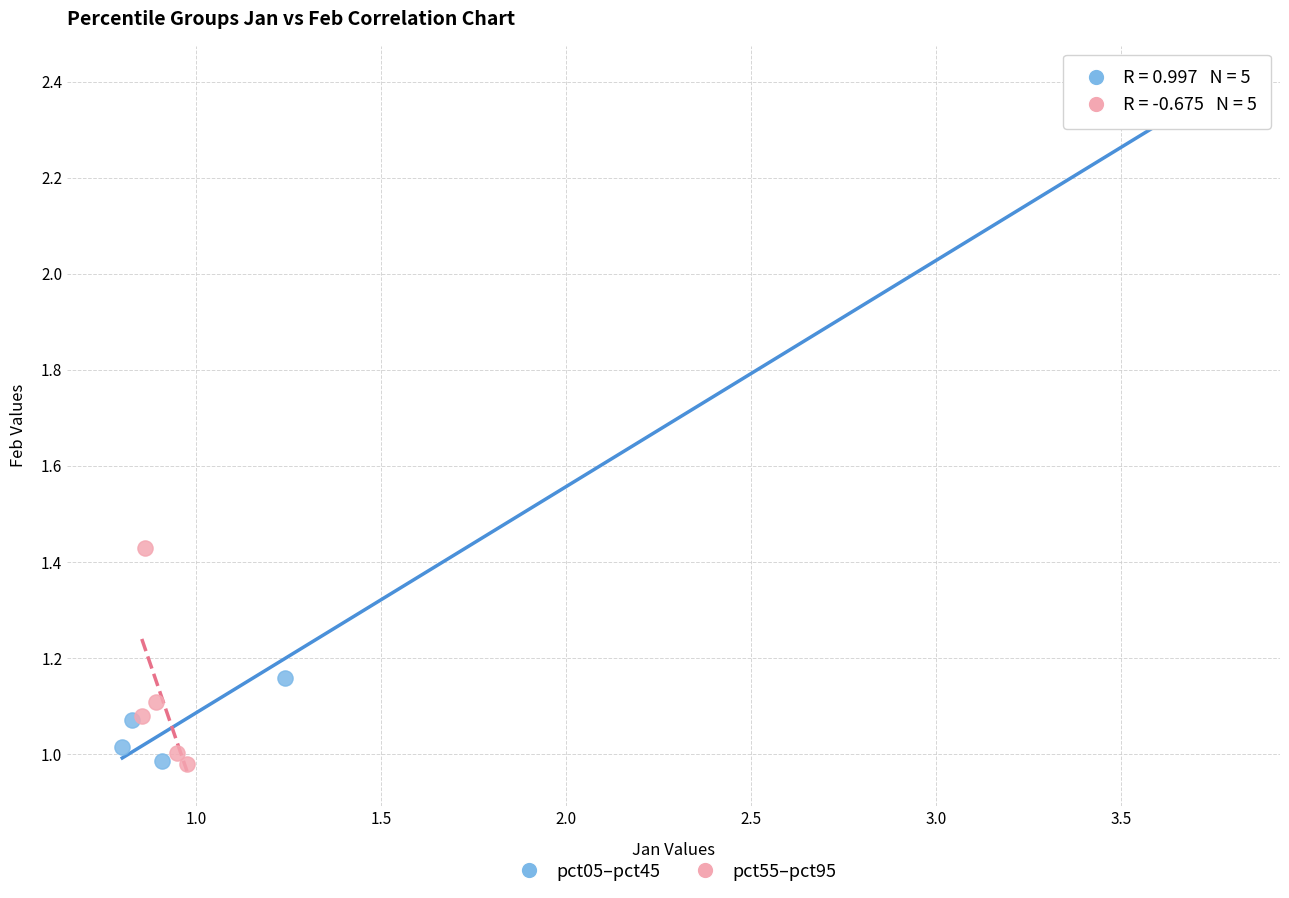

What are all the series names shown in the legend?

pct05–pct45, pct55–pct95